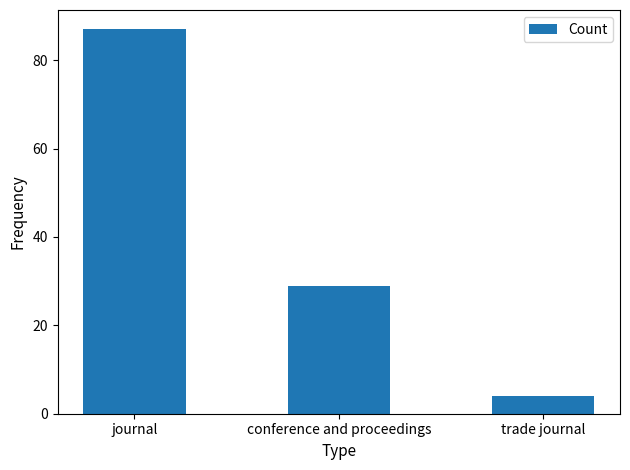

Are the bars grouped side by side (vs. stacked)?

No